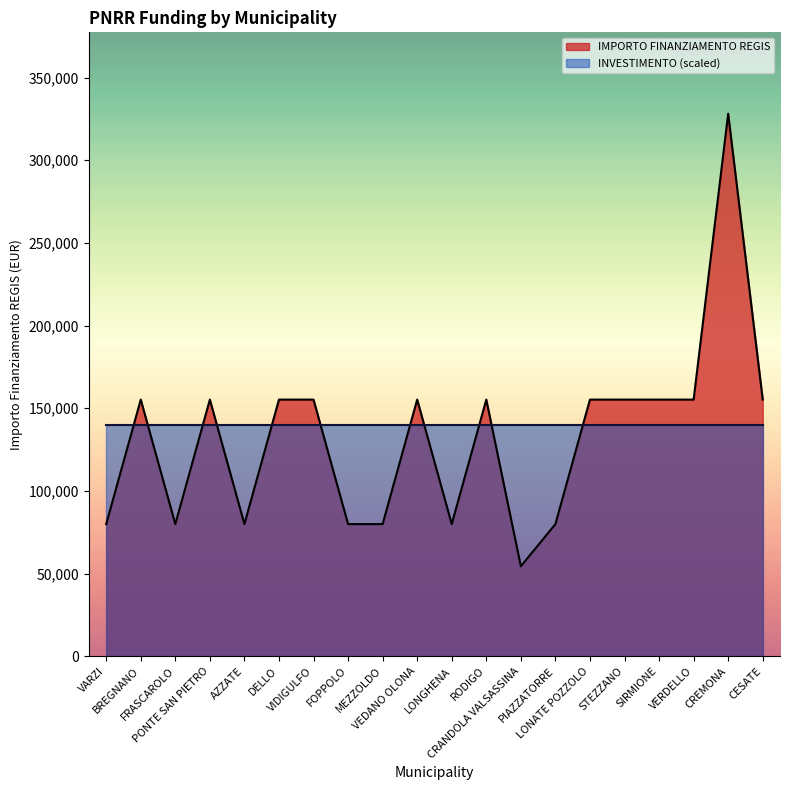

List the labels in order of value, smallest first.

CRANDOLA VALSASSINA, VARZI, FRASCAROLO, AZZATE, FOPPOLO, MEZZOLDO, LONGHENA, PIAZZATORRE, BREGNANO, PONTE SAN PIETRO, DELLO, VIDIGULFO, VEDANO OLONA, RODIGO, LONATE POZZOLO, STEZZANO, SIRMIONE, VERDELLO, CESATE, CREMONA